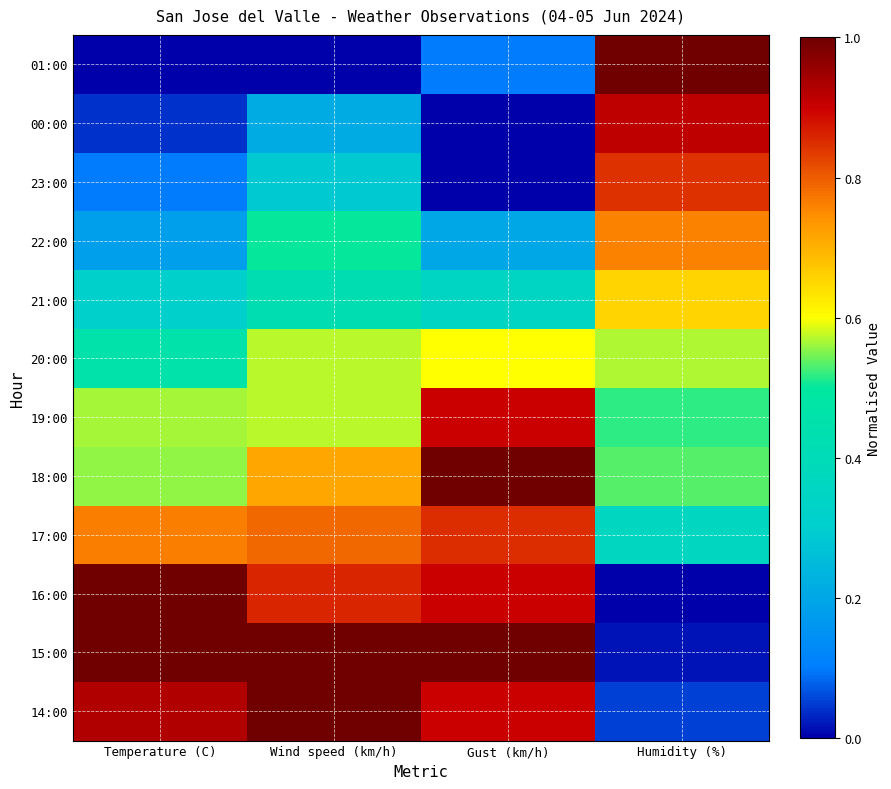

How many categories are shown in the chart?

4